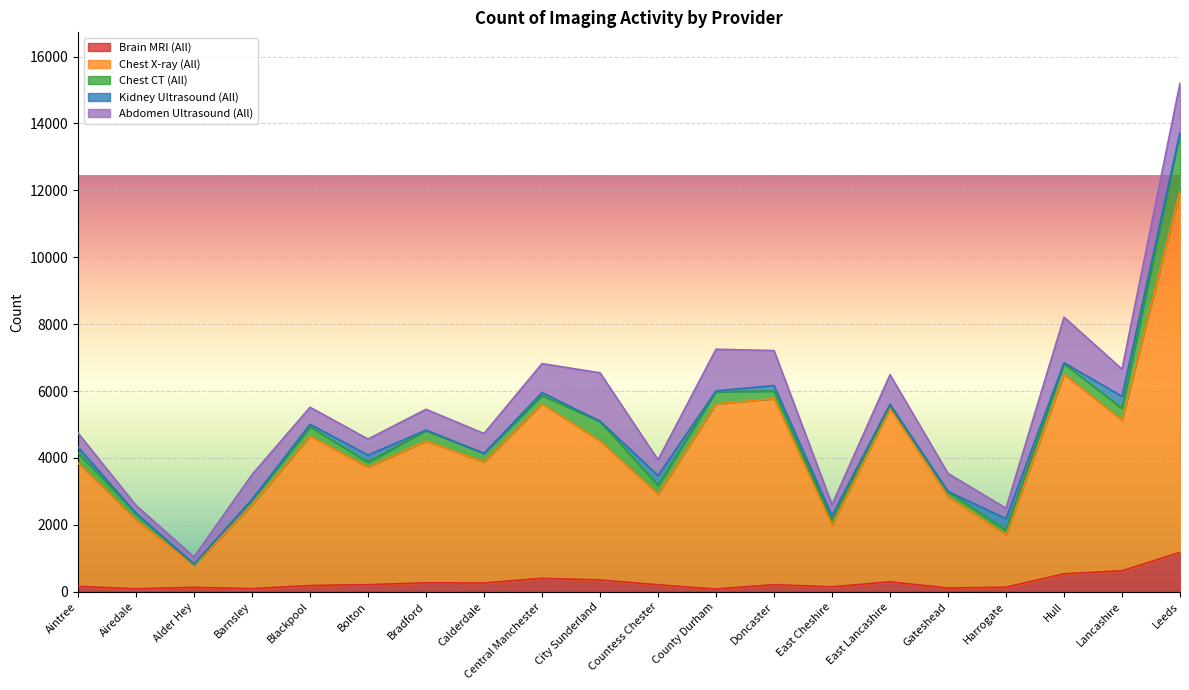

At which category does the chart reach its peak across all series?

Leeds